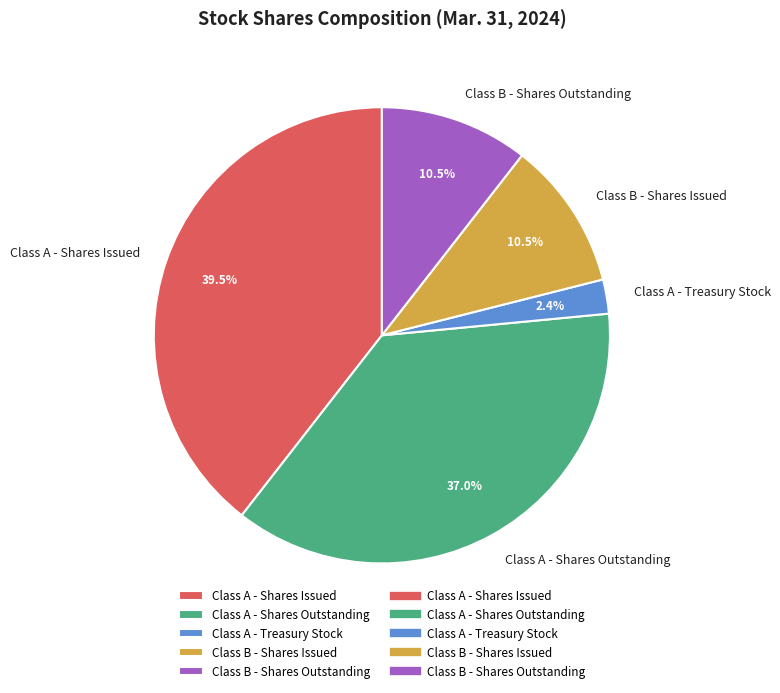

Is there a majority slice in this chart?

No